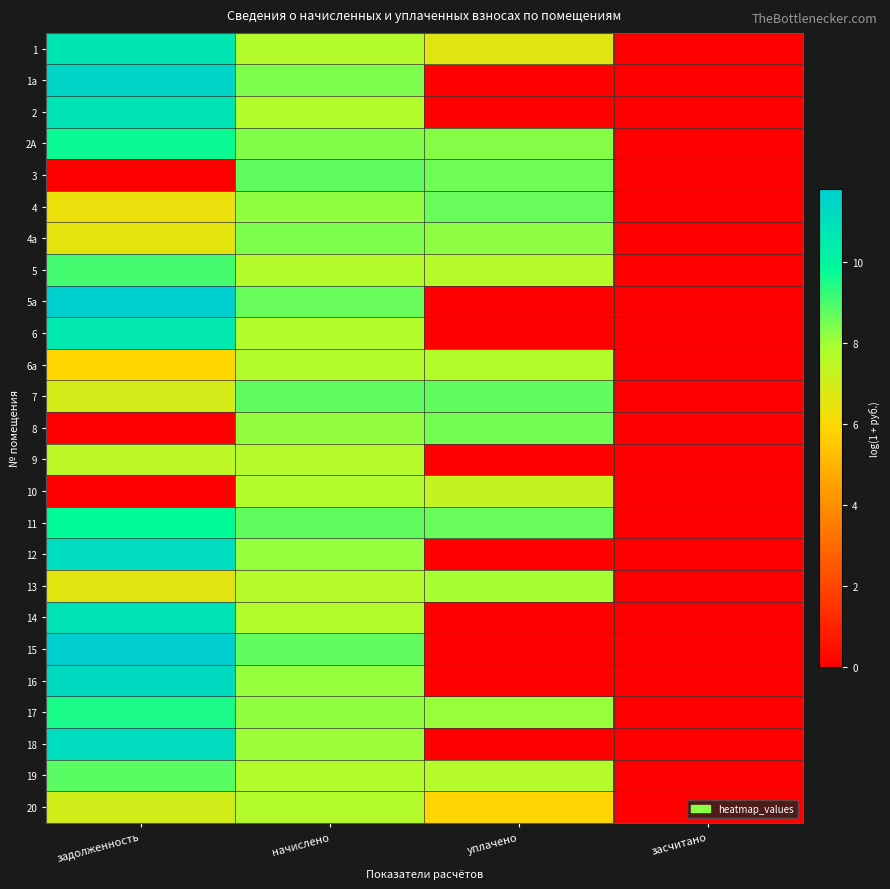

Reading left to right, transcribe all the data shown in this chart.

1: задолженность=10.7	начислено=7.7	уплачено=6.6	засчитано=0.0
1а: задолженность=11.5	начислено=8.4	уплачено=0.0	засчитано=0.0
2: задолженность=10.8	начислено=7.7	уплачено=0.0	засчитано=0.0
2А: задолженность=9.7	начислено=8.4	уплачено=8.3	засчитано=0.0
3: задолженность=0.0	начислено=8.8	уплачено=8.6	засчитано=0.0
4: задолженность=6.4	начислено=8.2	уплачено=8.7	засчитано=0.0
4а: задолженность=6.5	начислено=8.4	уплачено=8.2	засчитано=0.0
5: задолженность=9.1	начислено=7.7	уплачено=7.6	засчитано=0.0
5а: задолженность=11.7	начислено=8.7	уплачено=0.0	засчитано=0.0
6: задолженность=10.6	начислено=7.7	уплачено=0.0	засчитано=0.0
6а: задолженность=5.9	начислено=7.7	уплачено=7.7	засчитано=0.0
7: задолженность=7.0	начислено=8.7	уплачено=8.7	засчитано=0.0
8: задолженность=0.0	начислено=8.1	уплачено=8.5	засчитано=0.0
9: задолженность=7.5	начислено=7.7	уплачено=0.0	засчитано=0.0
10: задолженность=0.0	начислено=7.7	уплачено=7.3	засчитано=0.0
11: задолженность=9.8	начислено=8.7	уплачено=8.7	засчитано=0.0
12: задолженность=11.1	начислено=8.1	уплачено=0.0	засчитано=0.0
13: задолженность=6.6	начислено=7.7	уплачено=7.9	засчитано=0.0
14: задолженность=10.8	начислено=7.7	уплачено=0.0	засчитано=0.0
15: задолженность=11.8	начислено=8.7	уплачено=0.0	засчитано=0.0
16: задолженность=11.2	начислено=8.1	уплачено=0.0	засчитано=0.0
17: задолженность=9.5	начислено=8.2	уплачено=8.1	засчитано=0.0
18: задолженность=11.1	начислено=8.1	уплачено=0.0	засчитано=0.0
19: задолженность=8.8	начислено=7.7	уплачено=7.7	засчитано=0.0
20: задолженность=7.0	начислено=7.7	уплачено=5.9	засчитано=0.0